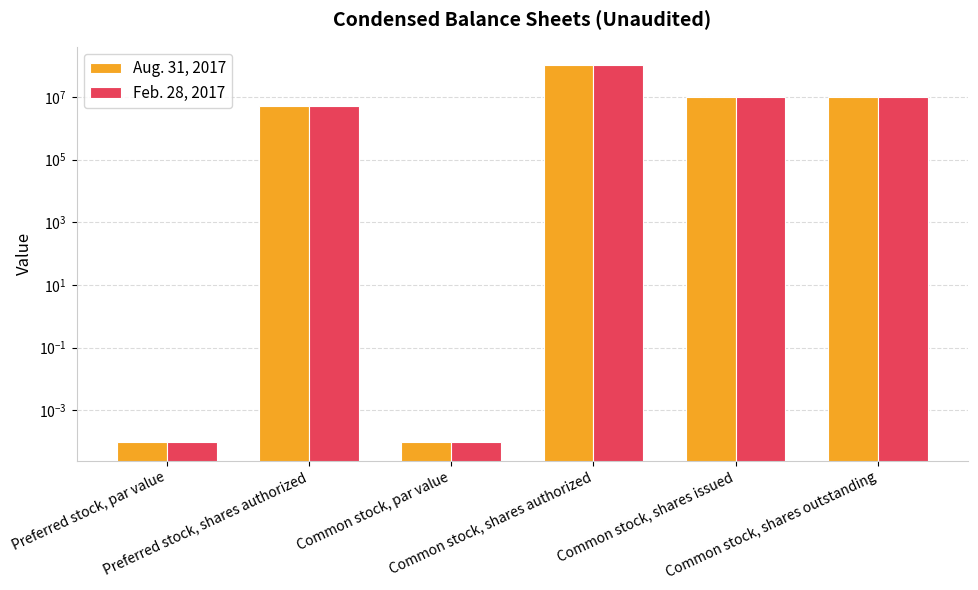

Which series has the widest spread of values?

Aug. 31, 2017